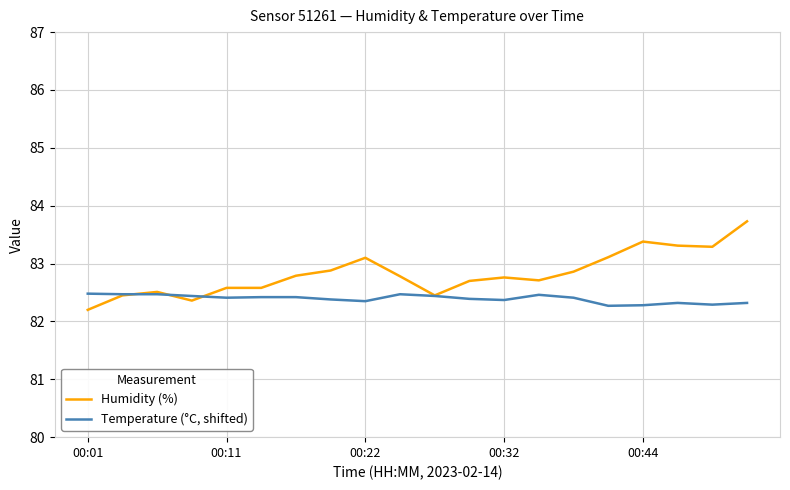

Count the Temperature (°C, shifted) values in the range 82 to 83.

20